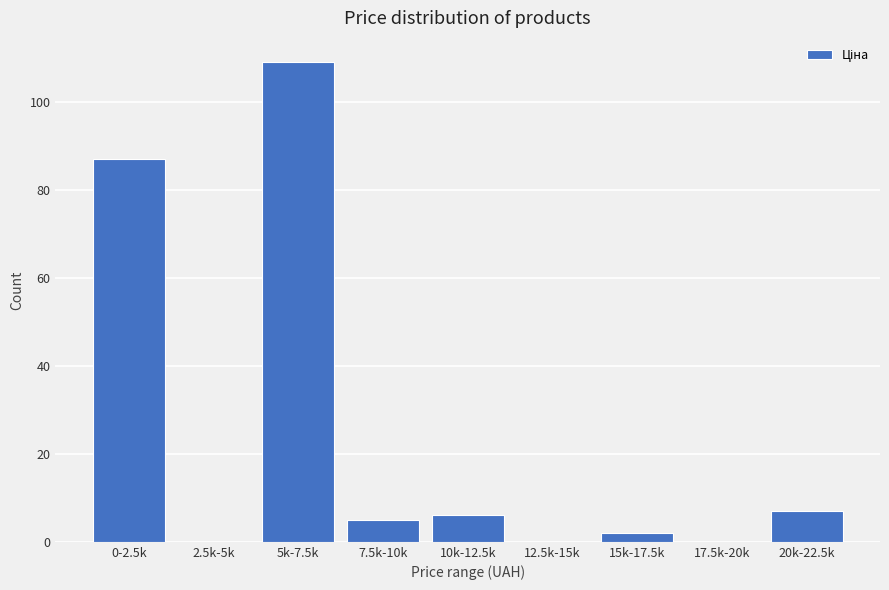

Reading left to right, extract all data points from this chart.

0-2.5k=87	2.5k-5k=0	5k-7.5k=109	7.5k-10k=5	10k-12.5k=6	12.5k-15k=0	15k-17.5k=2	17.5k-20k=0	20k-22.5k=7